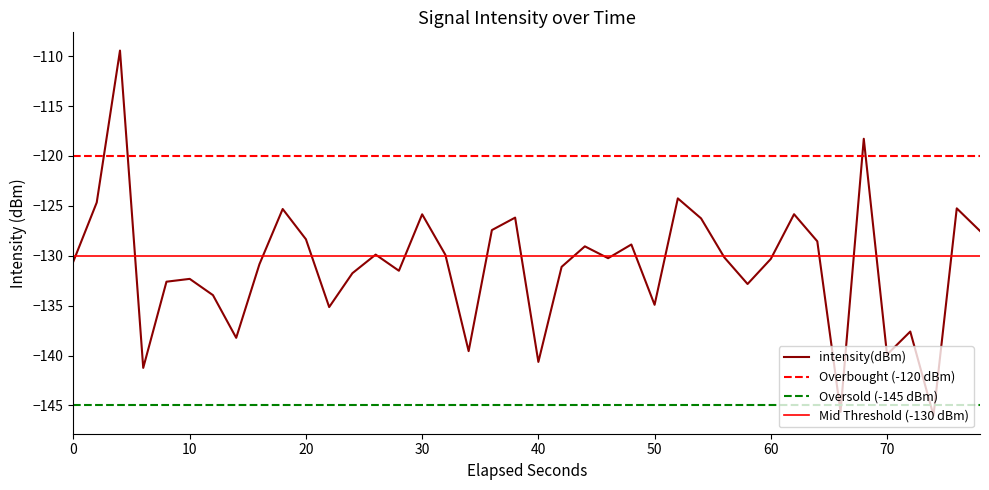

What is the minimum value for intensity(dBm)?

-146.0